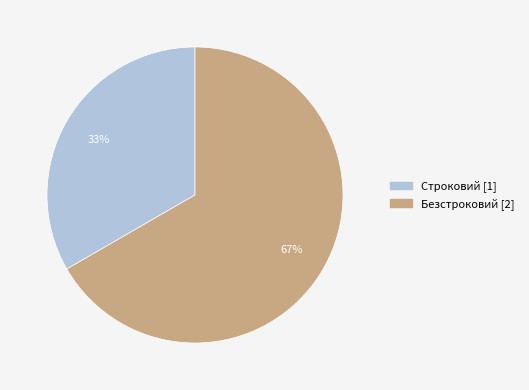

Which category accounts for the majority?

Безстроковий